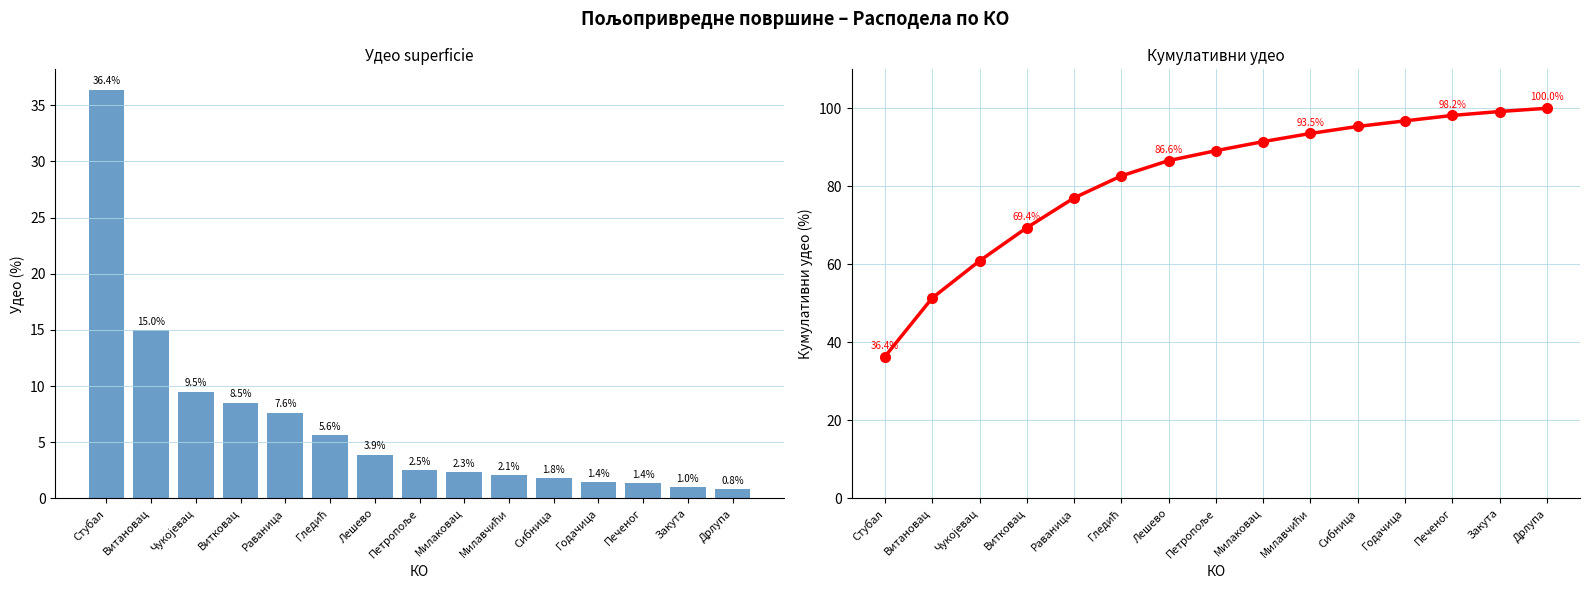

Rank the series at Закута from highest to lowest value.

Кумулативни удео, Површина (%)